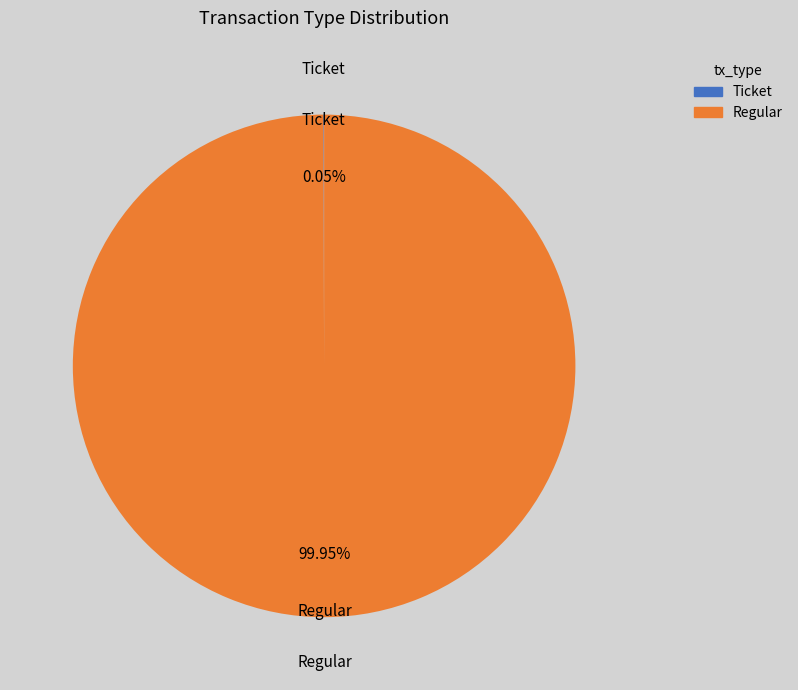

What is the largest slice in the pie chart?

Regular